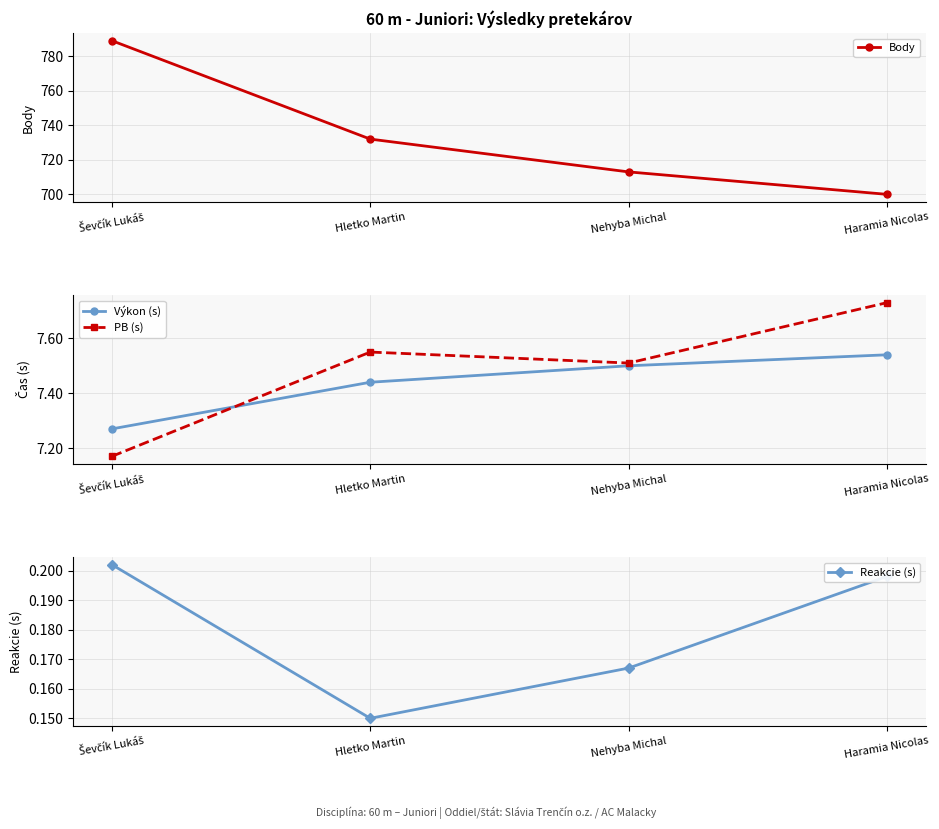

How many data points does each series have?

4